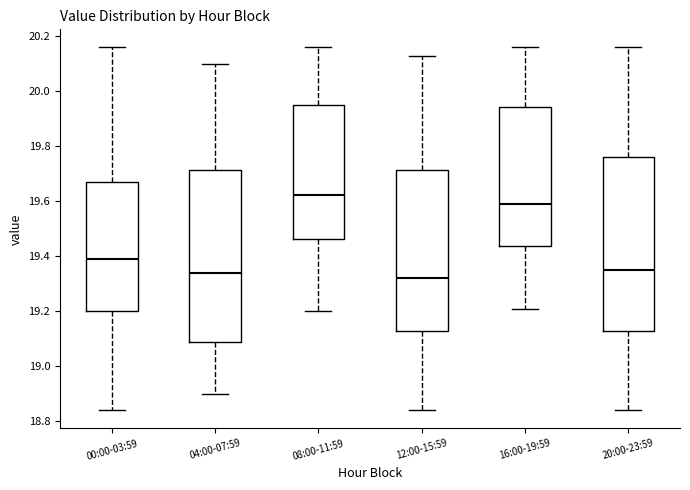

Which box's median line is the highest?

08:00-11:59